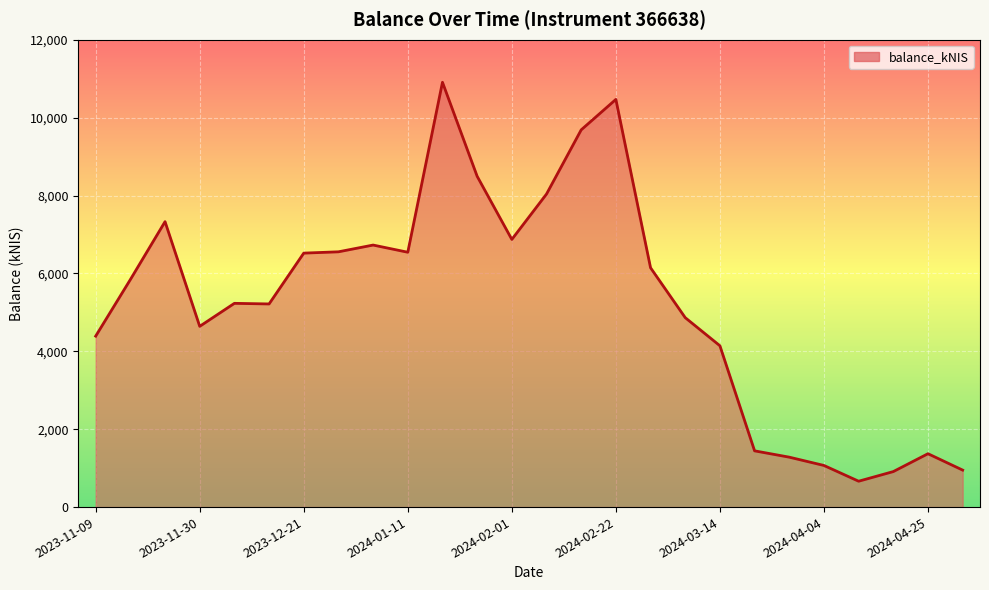

What is the difference between the maximum and minimum values?

10242.9